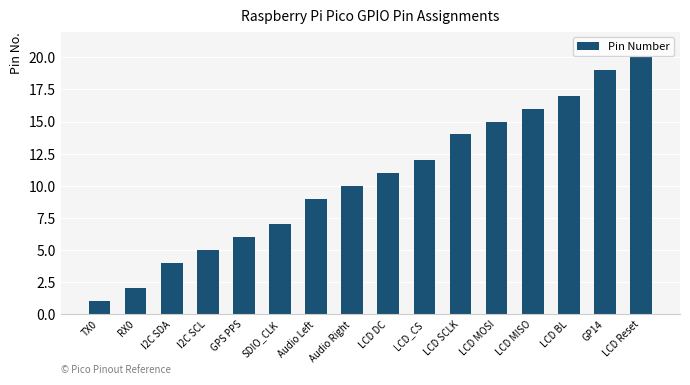

Reading right to left, what are all the values shown in this chart?

LCD Reset=20	GP14=19	LCD BL=17	LCD MISO=16	LCD MOSI=15	LCD SCLK=14	LCD_CS=12	LCD DC=11	Audio Right=10	Audio Left=9	SDIO_CLK=7	GPS PPS=6	I2C SCL=5	I2C SDA=4	RX0=2	TX0=1